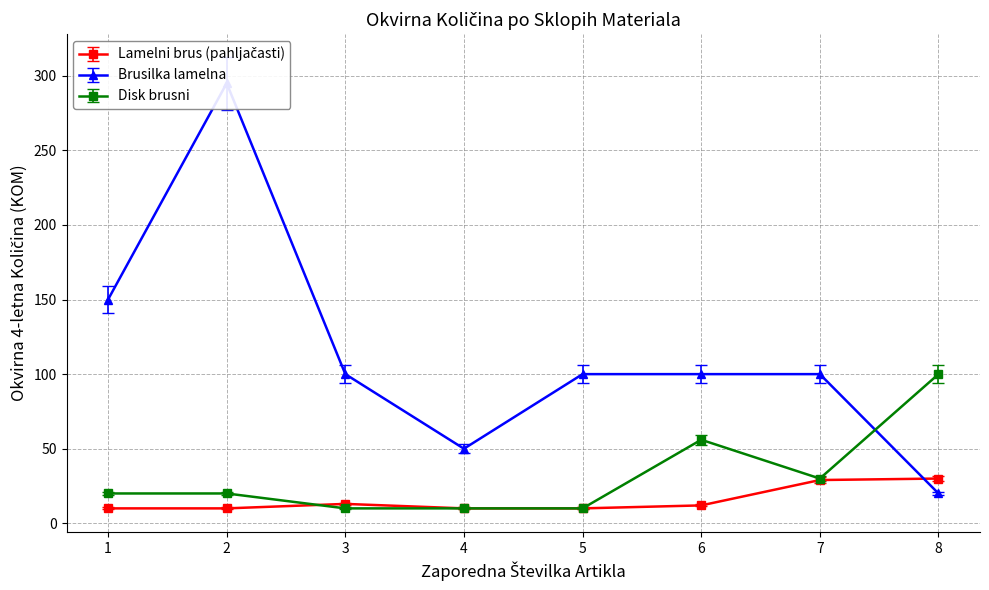

Which series changed the most between 4 and 5?

Brusilka lamelna